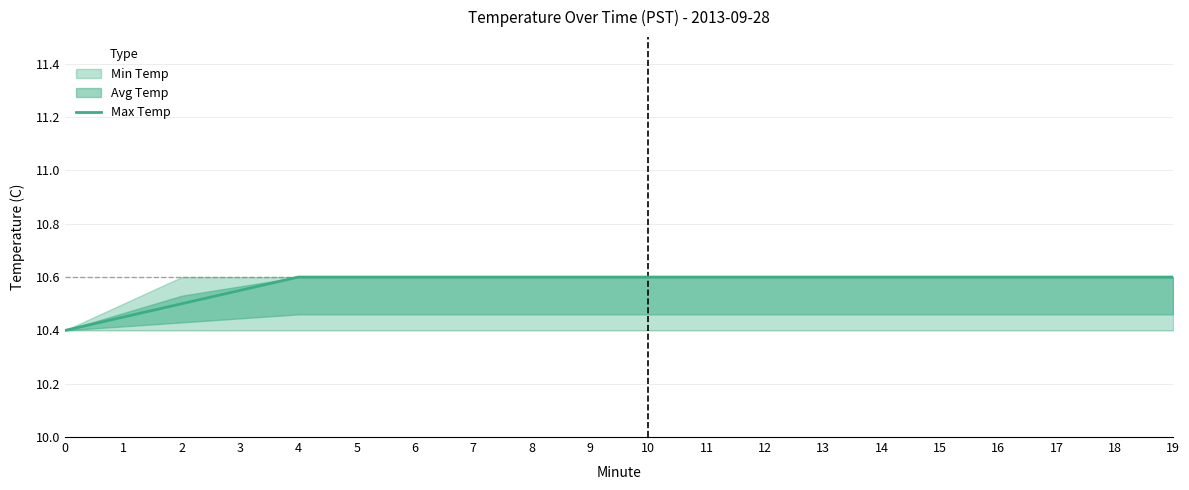

Between 5 and 19, which is larger?

5